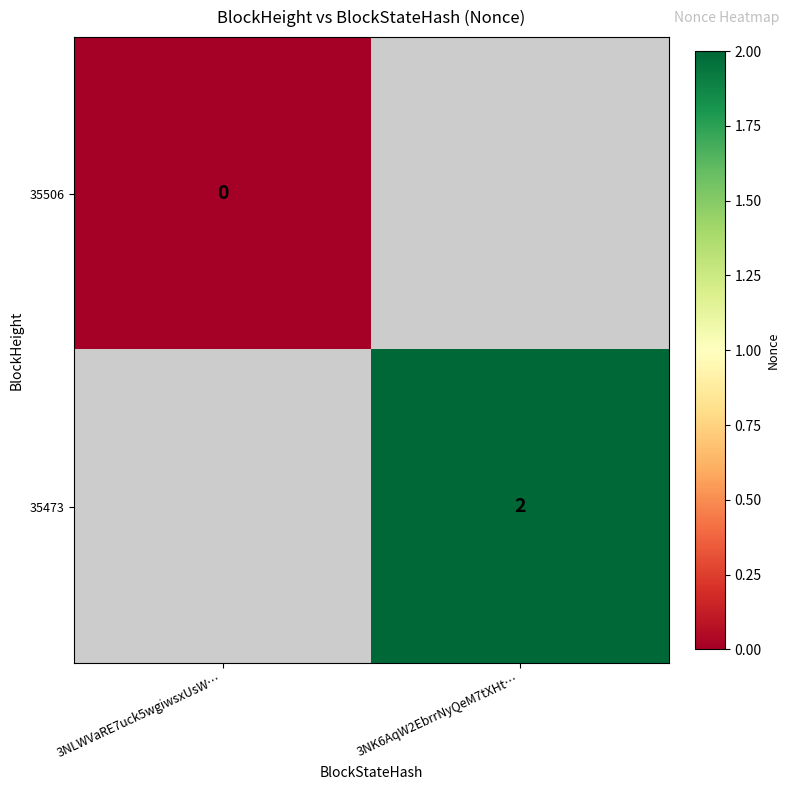

List the labels in order of 35473 value, smallest first.

3NLWVaRE7uck5wgiwsxUsW…, 3NK6AqW2EbrrNyQeM7tXHt…